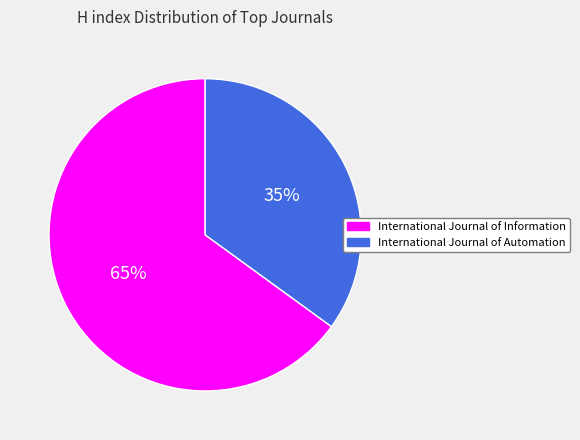

True or false: International Journal of Information accounts for 76% of the total.

False